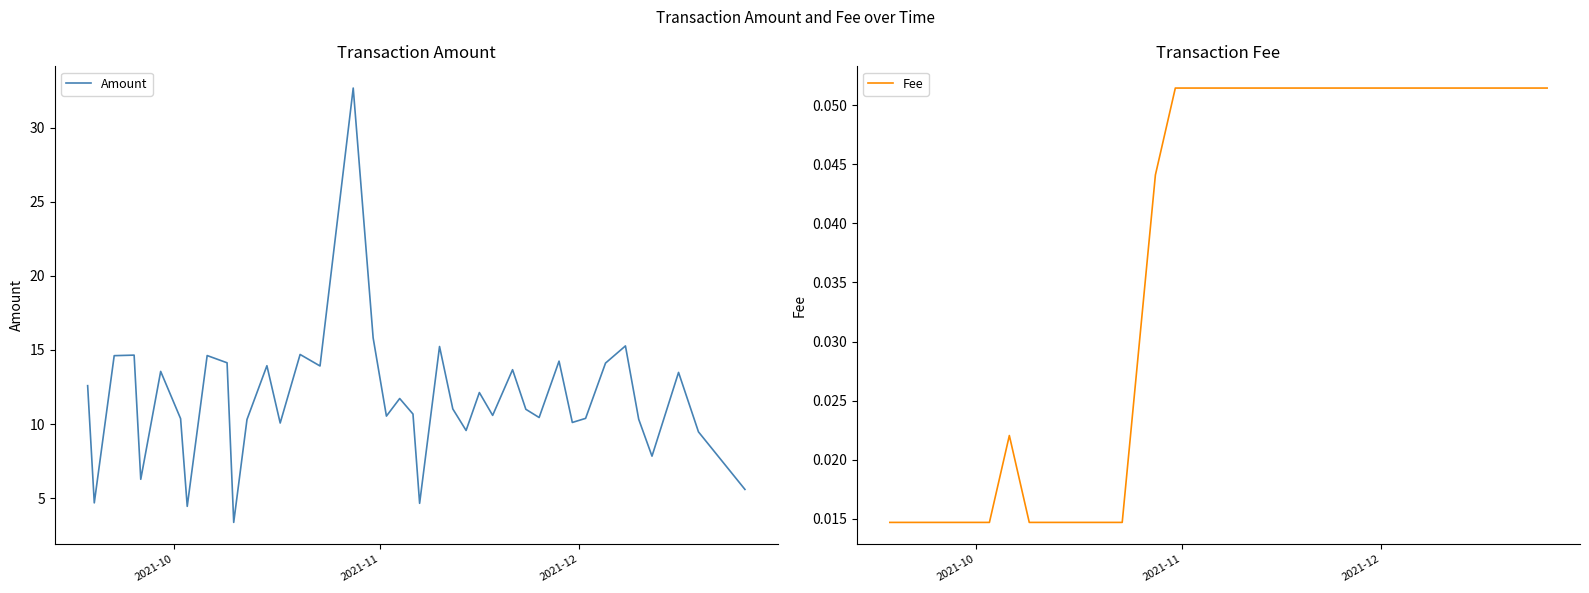

What is the greatest value displayed?

32.7